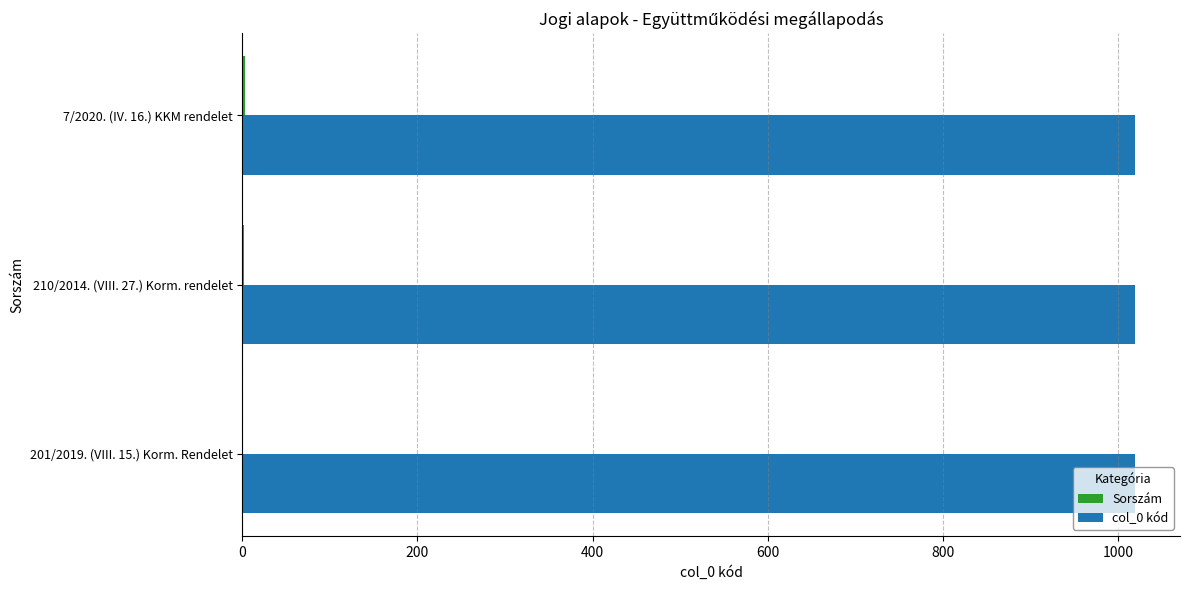

What is the maximum value shown in the chart?

1020